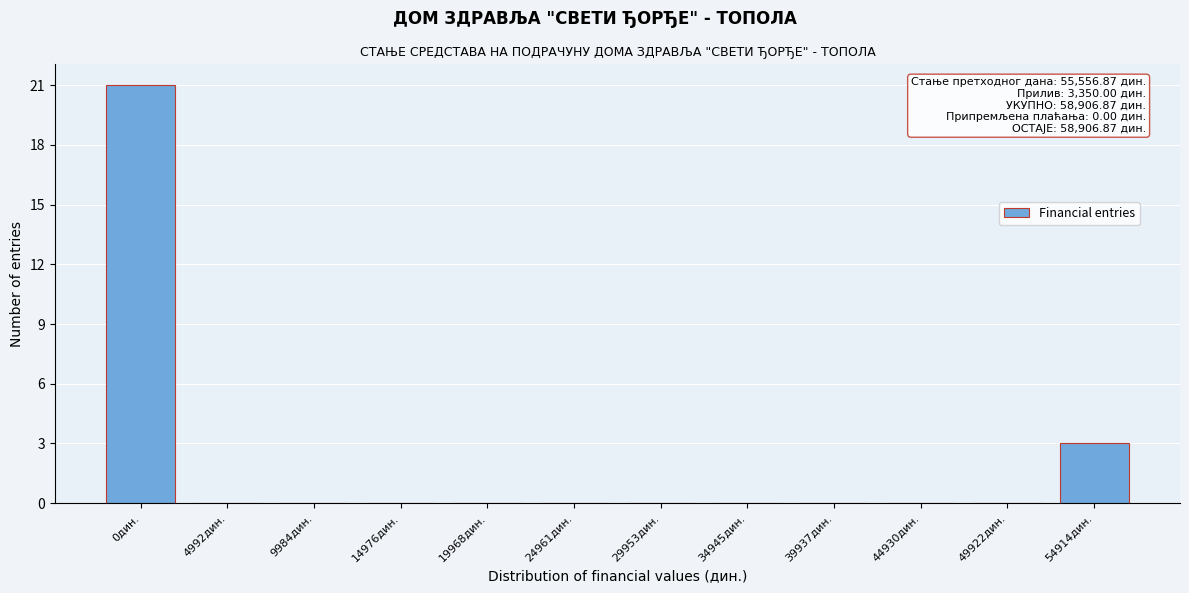

Reading left to right, what are all the values shown in this chart?

0дин.=21	4992дин.=0	9984дин.=0	14976дин.=0	19968дин.=0	24961дин.=0	29953дин.=0	34945дин.=0	39937дин.=0	44930дин.=0	49922дин.=0	54914дин.=3